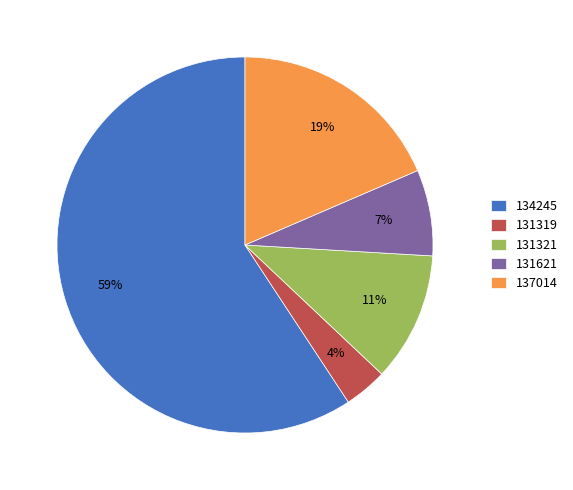

Which has a higher value, 137014 or 131621?

137014